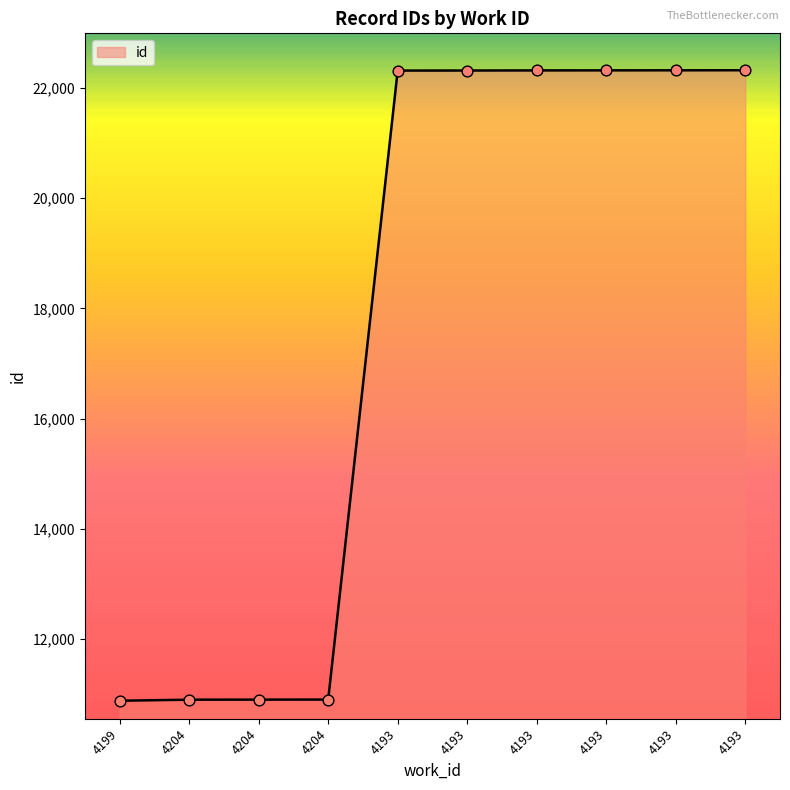

Which has a higher value, 4199 or 4204?

4204